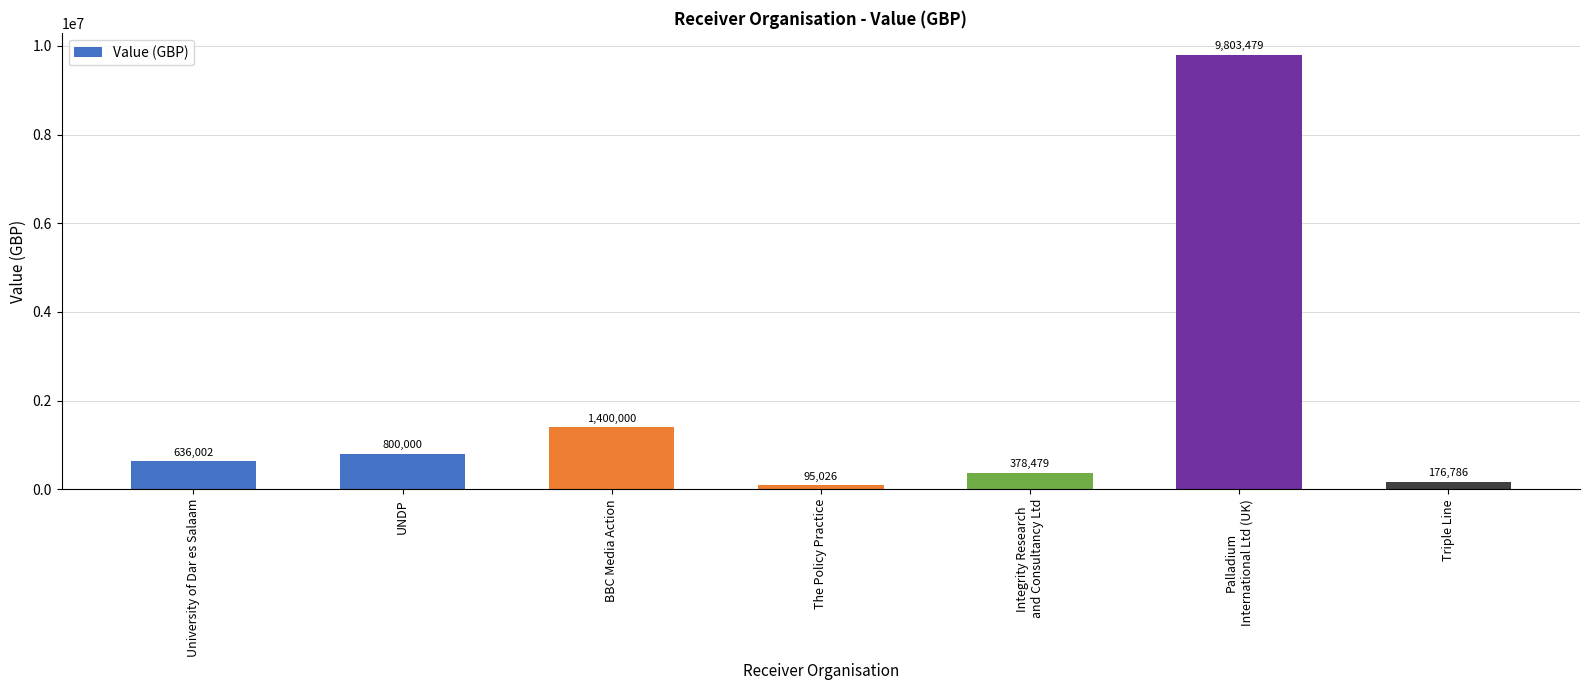

At which label is the value closest to 4949252?

BBC Media Action